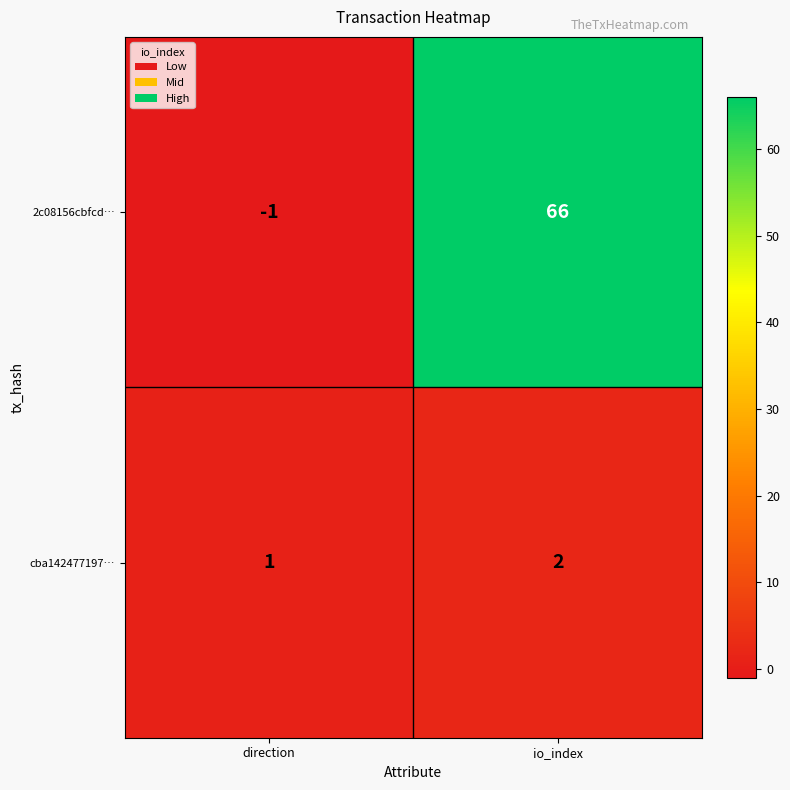

Reading left to right, transcribe all the data shown in this chart.

2c08156cbfcd…: direction=-1	io_index=66
cba142477197…: direction=1	io_index=2